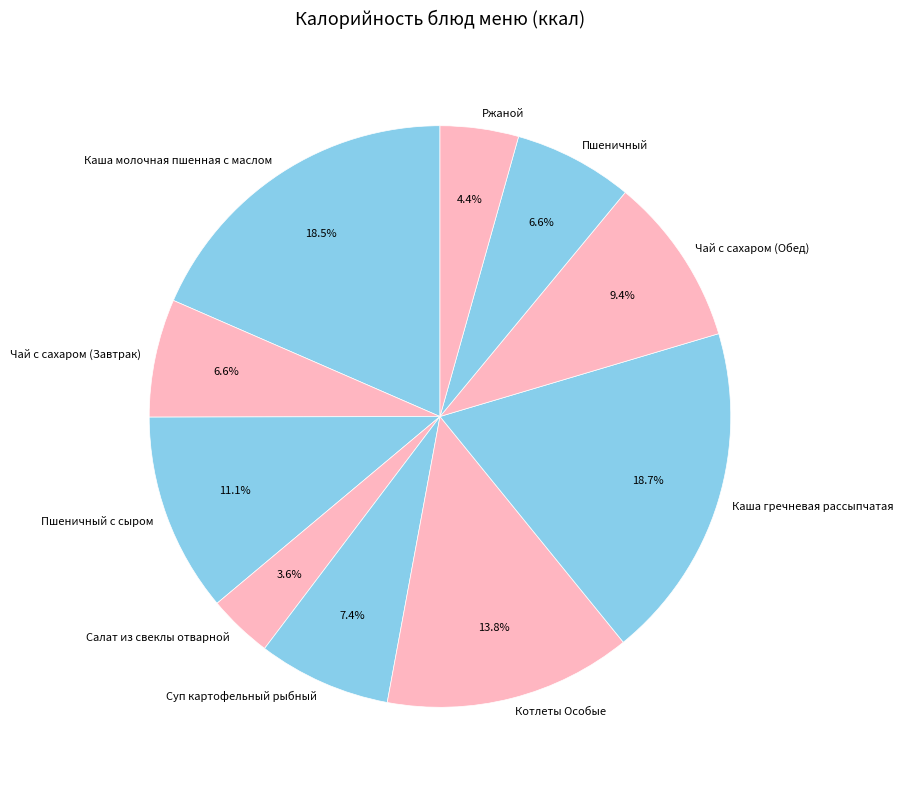

Between Чай с сахаром (Завтрак) and Салат из свеклы отварной, which is larger?

Чай с сахаром (Завтрак)